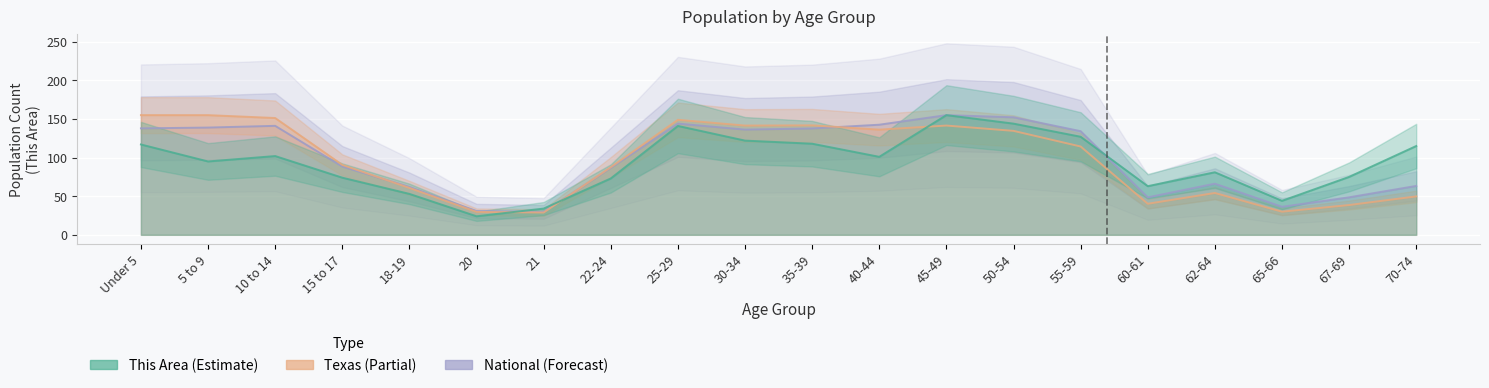

List the series in order of their overall mean, lowest first.

This Area, Texas, National